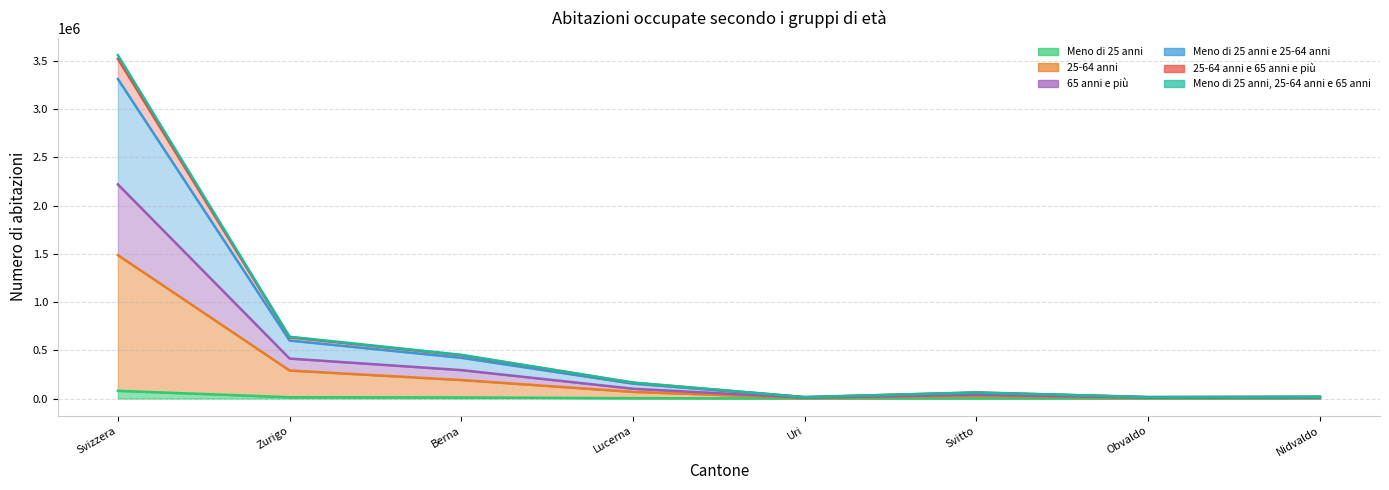

True or false: Meno di 25 anni and Meno di 25 anni, 25-64 anni e 65 anni intersect in this chart.

False